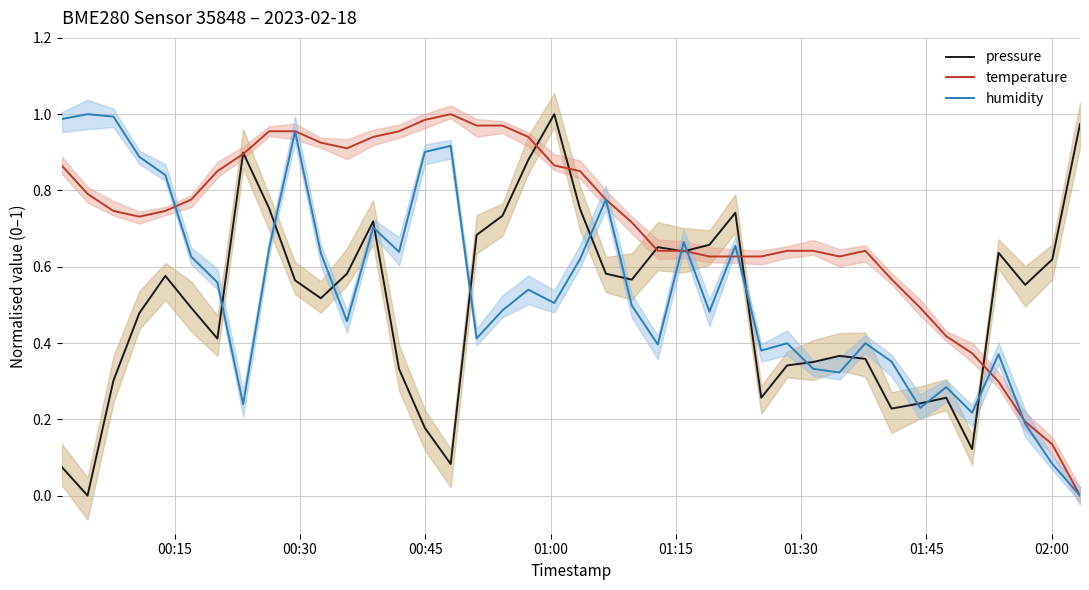

List the series in order of their peak value, highest first.

pressure, temperature, humidity